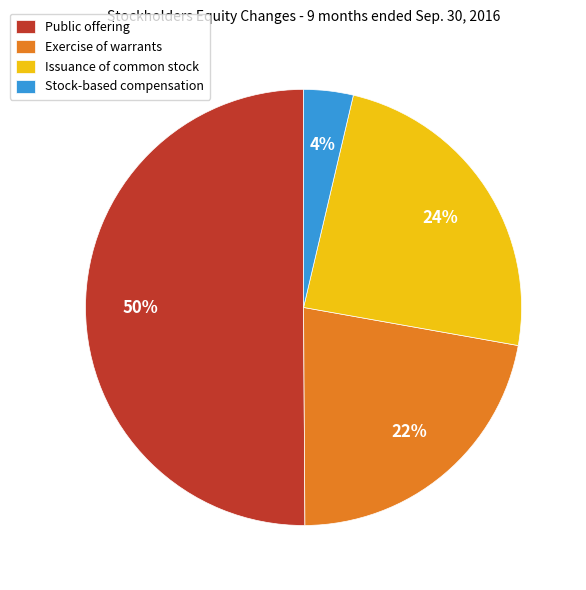

To the nearest percent, what is the difference between the Exercise of warrants and Public offering slice percentages?

28%